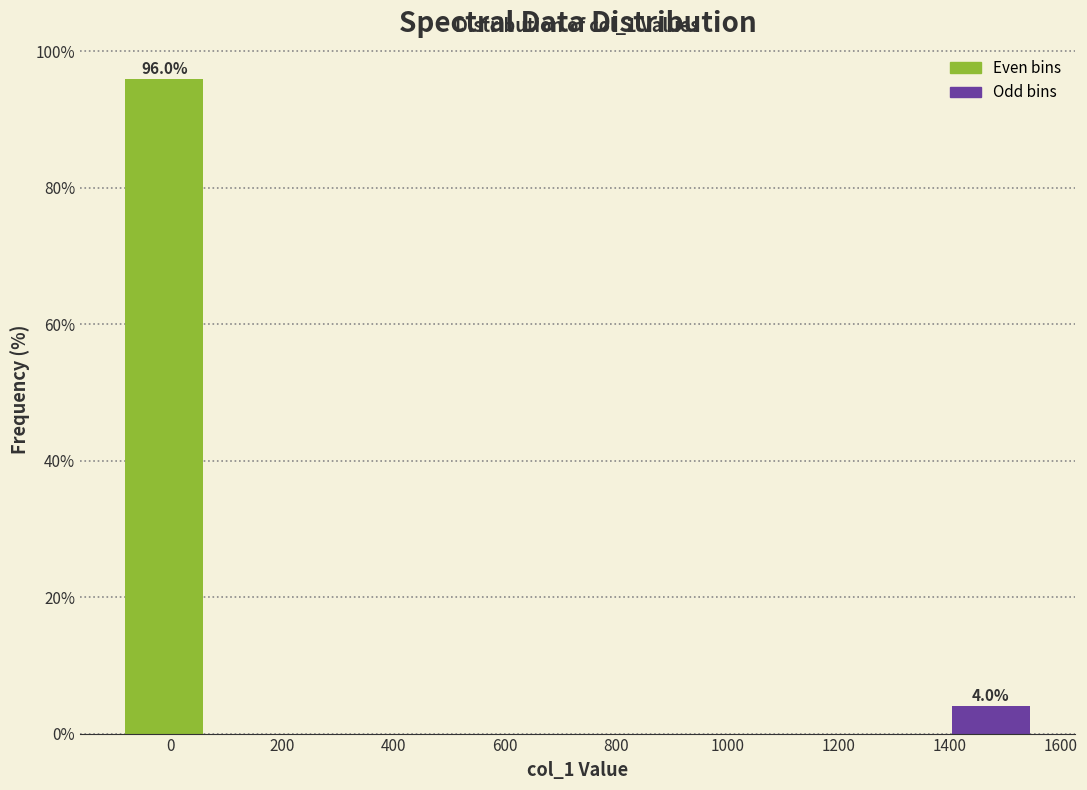

Which range on the x-axis has the tallest bar?

-100 to 80